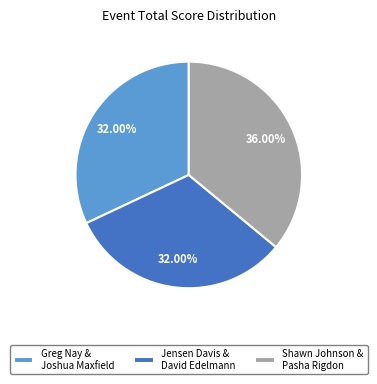

To the nearest percent, what percentage of the pie is Shawn Johnson & Pasha Rigdon?

36%